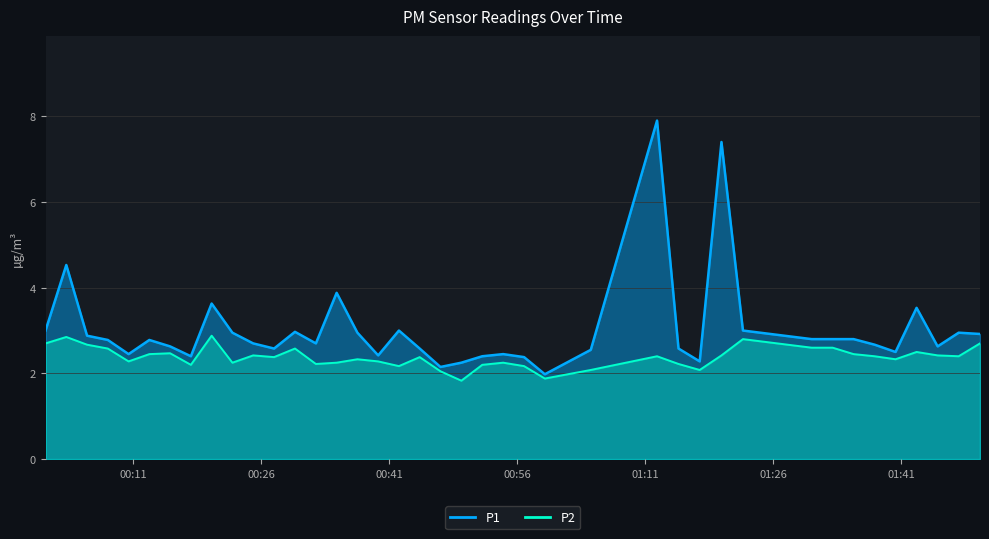

How many data points in P1 are less than 2?

1